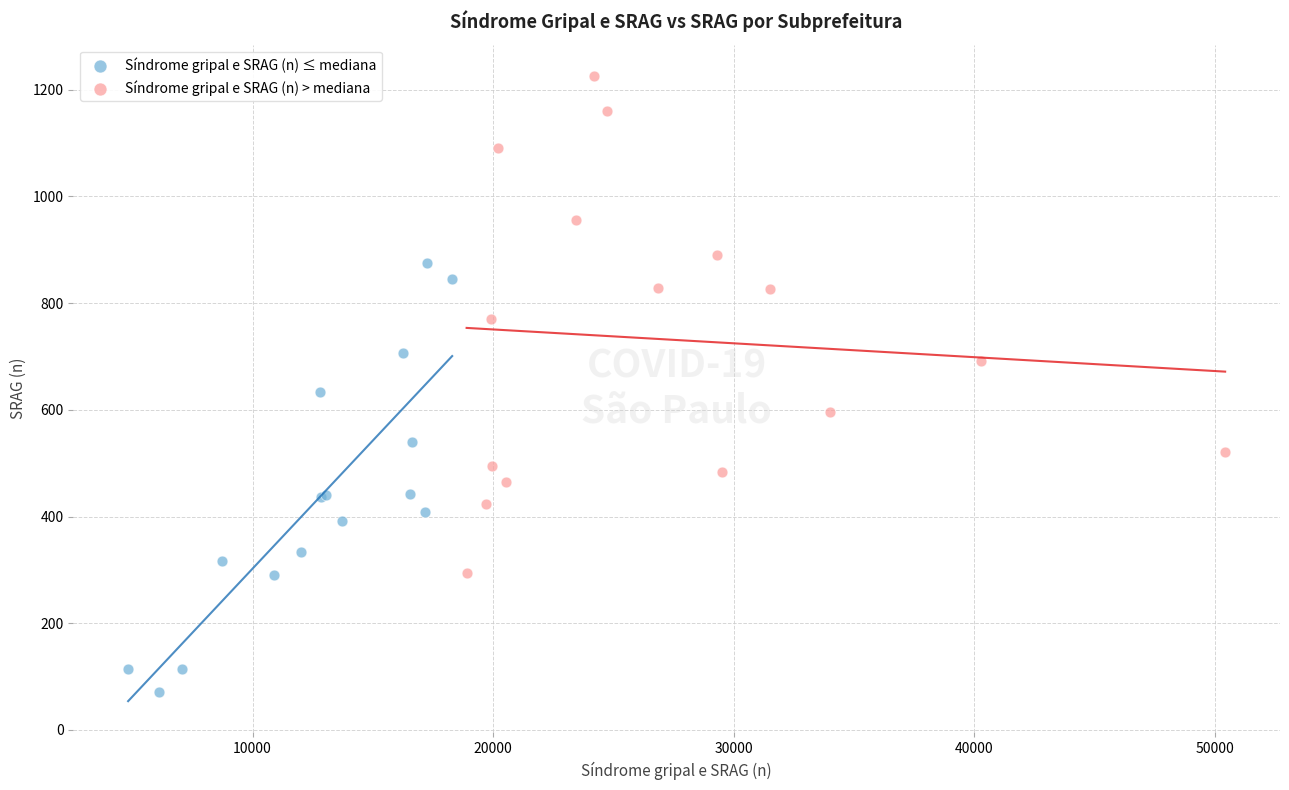

What are all the series names shown in the legend?

Síndrome gripal e SRAG (n) ≤ mediana, Síndrome gripal e SRAG (n) > mediana